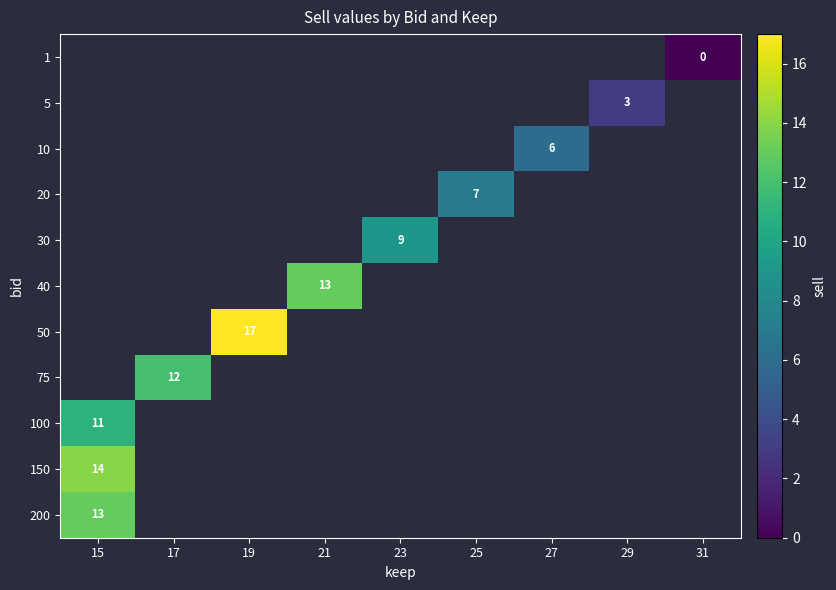

At which category does the chart reach its peak across all series?

19